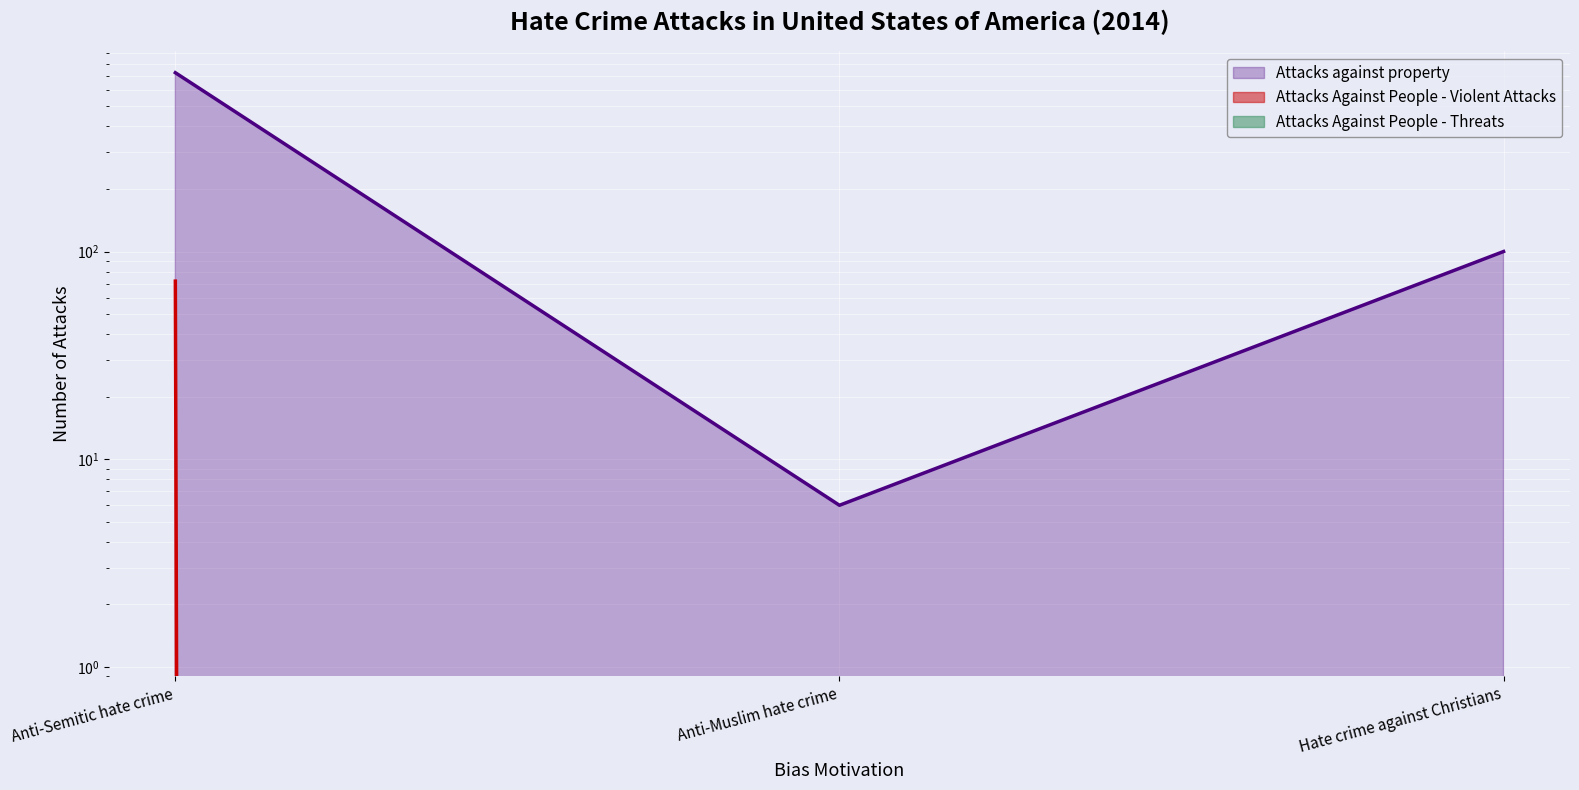

At which category is the sum across all series the highest?

Anti-Semitic hate crime